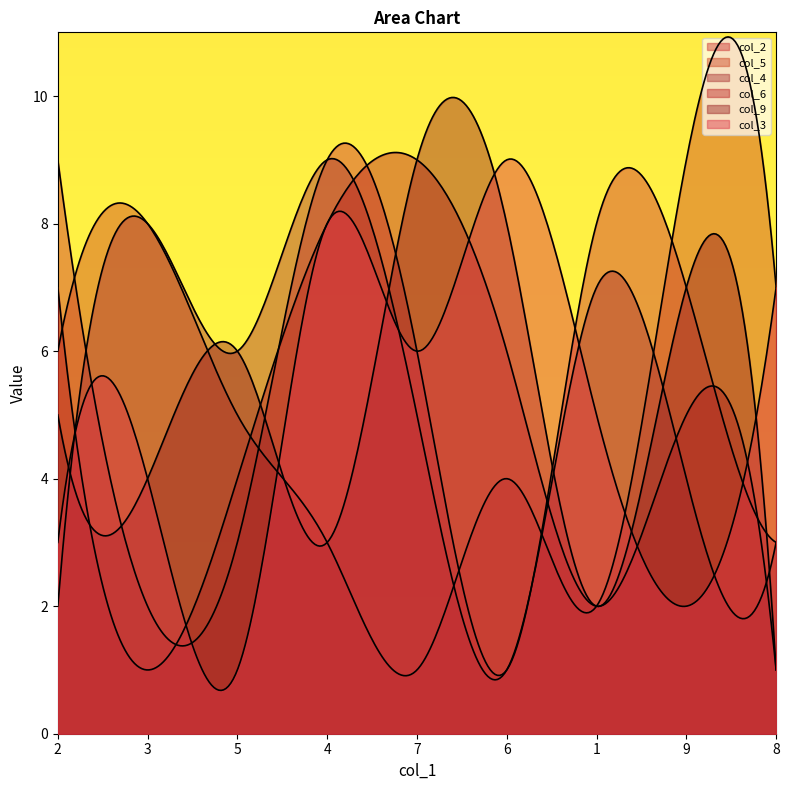

What is the spread (max minus min) of values at 4?

6